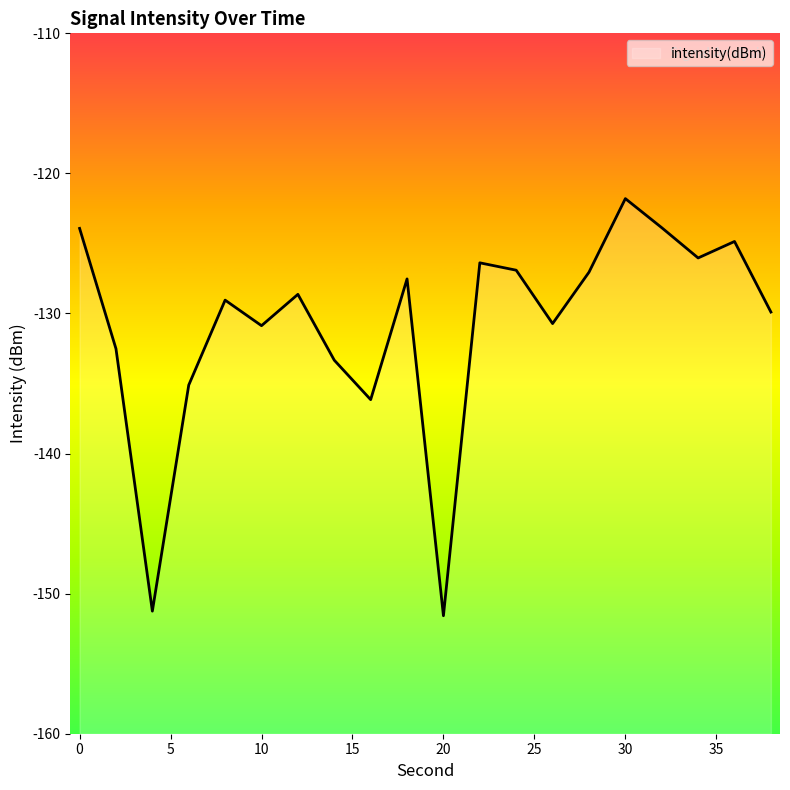

How many lines are shown in the chart?

1